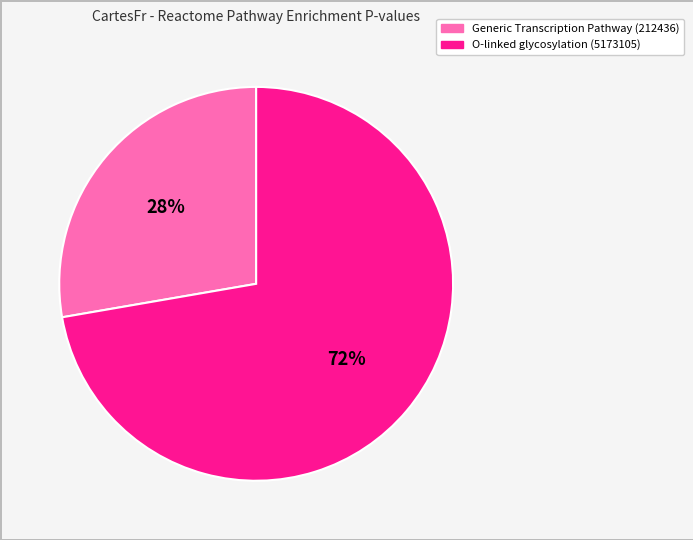

To the nearest percent, what is the average slice percentage?

50%